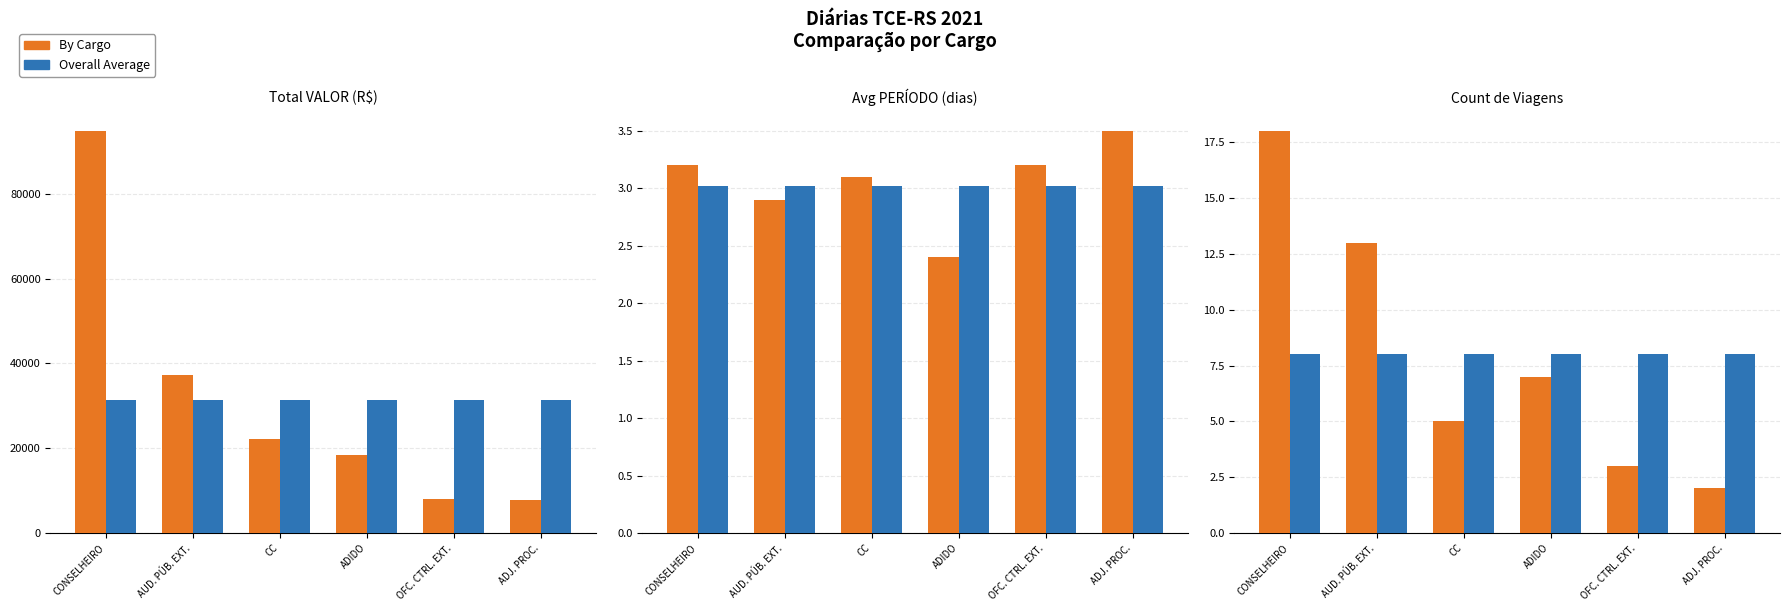

Which category has the highest value across all series?

CONSELHEIRO